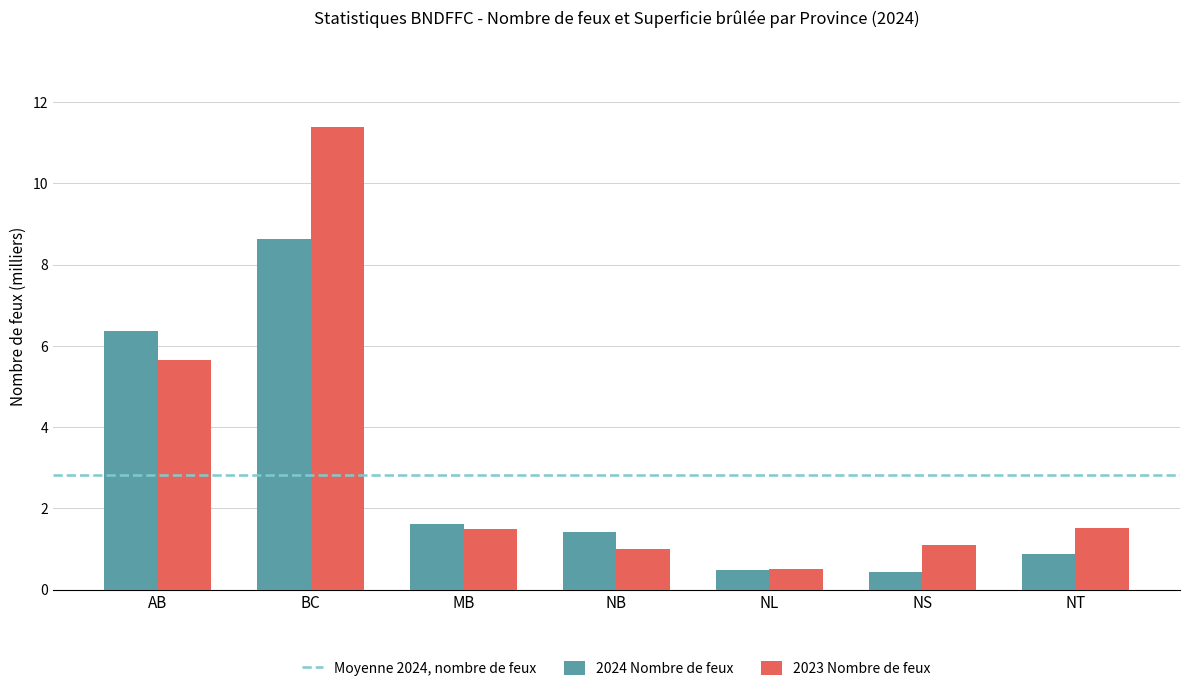

Reading right to left, extract all data points from this chart.

2024 Nombre de feux: NT=0.9	NS=0.4	NL=0.5	NB=1.4	MB=1.6	BC=8.6	AB=6.4
2023 Nombre de feux: NT=1.5	NS=1.1	NL=0.5	NB=1.0	MB=1.5	BC=11.4	AB=5.7